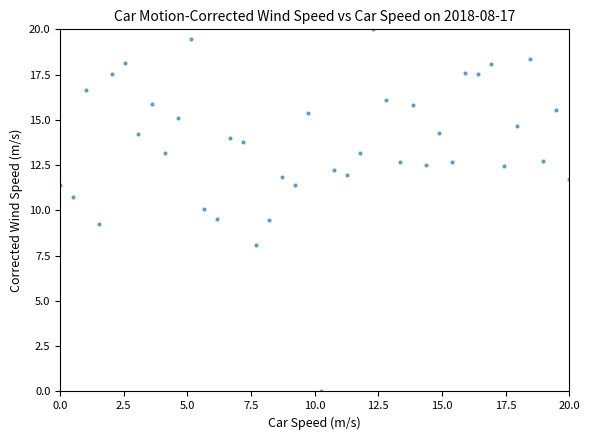

What is the range of X values (max minus min)?

20.0